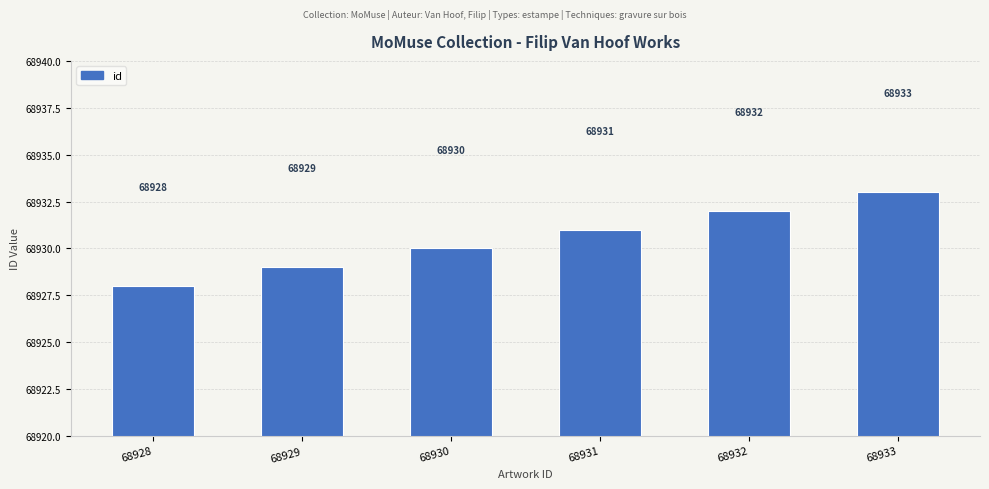

What value does the data have at 68929?

68929